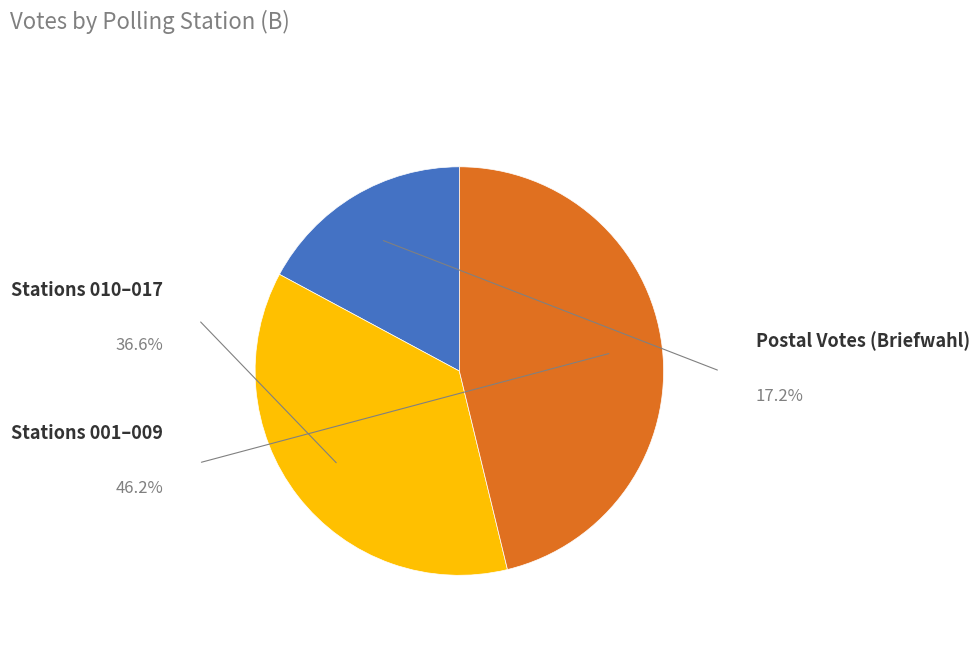

Is there any slice that represents more than half of the pie?

No